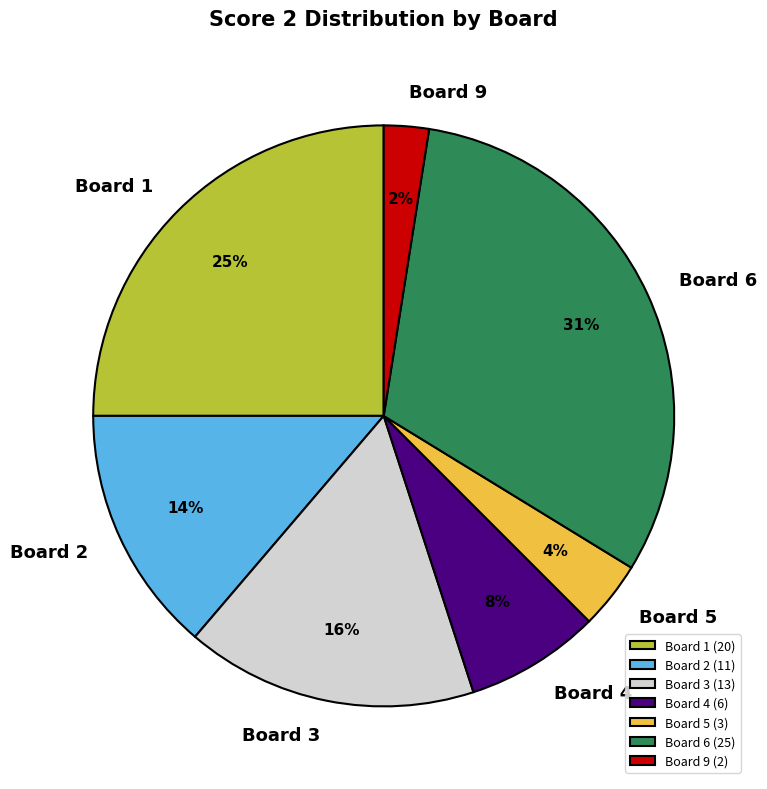

To the nearest percent, what portion does Board 4 represent?

8%